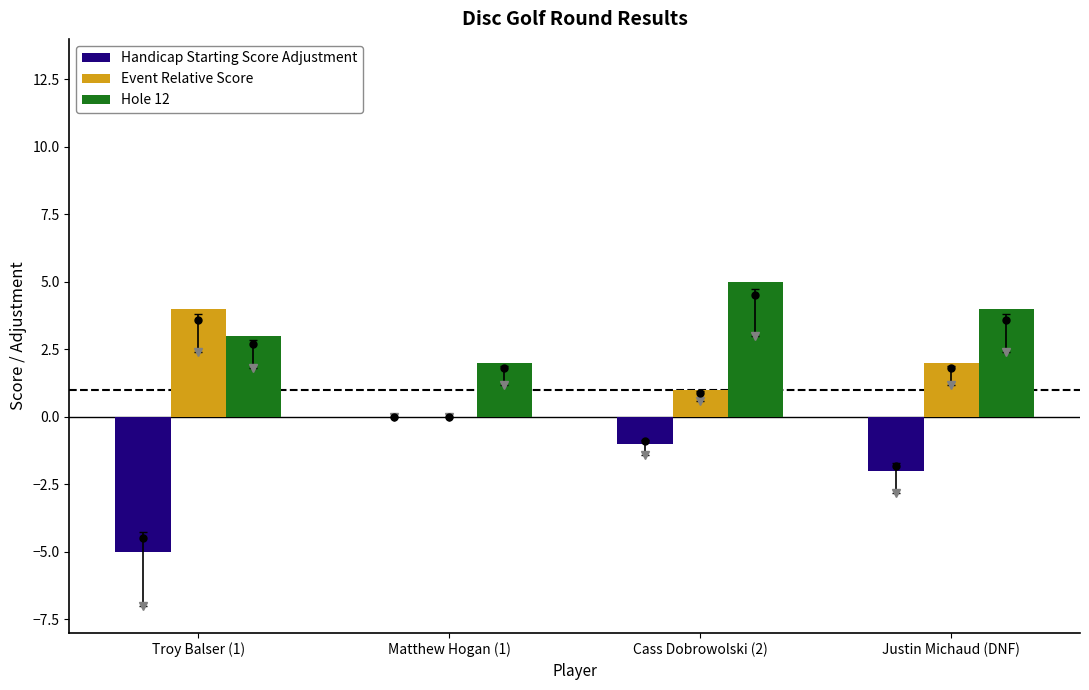

How many groups of bars are there?

4